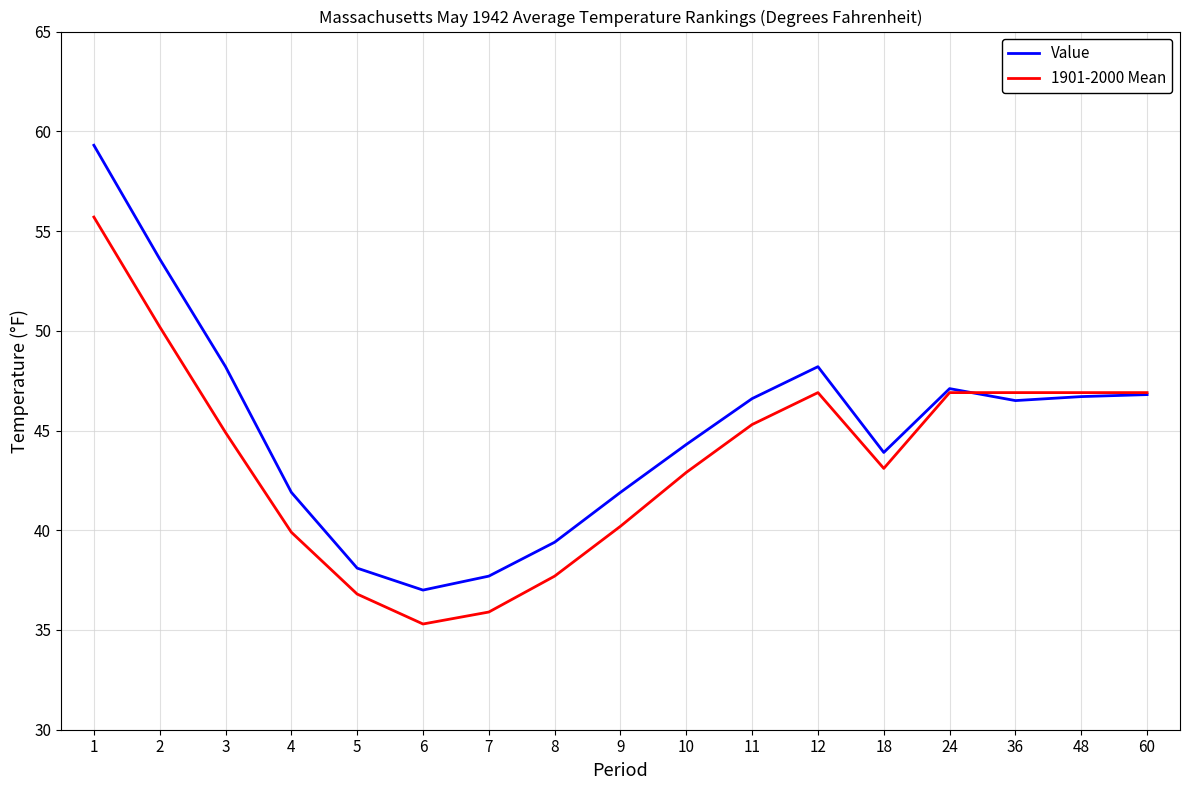

List the series in order of their peak value, lowest first.

1901-2000 Mean, Value